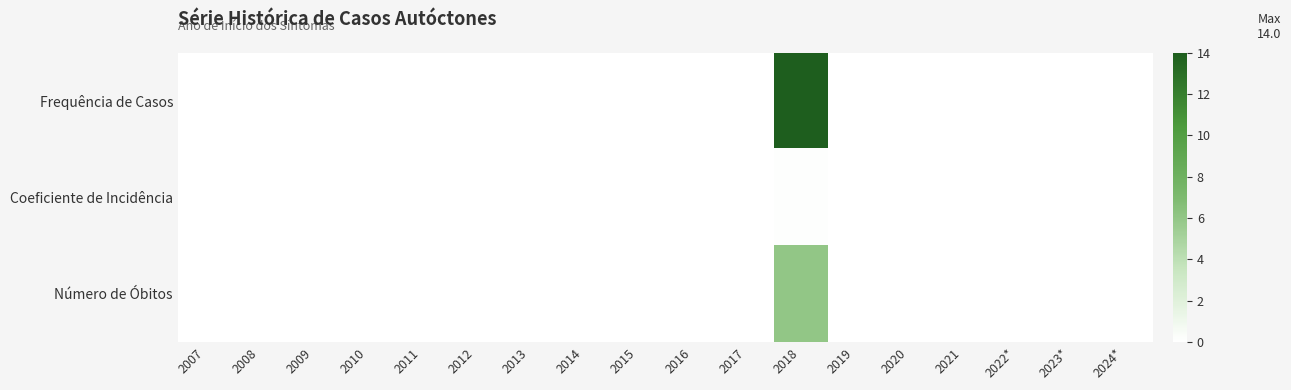

List the series in order of their overall mean, lowest first.

Coeficiente de Incidência, Número de Óbitos, Frequência de Casos